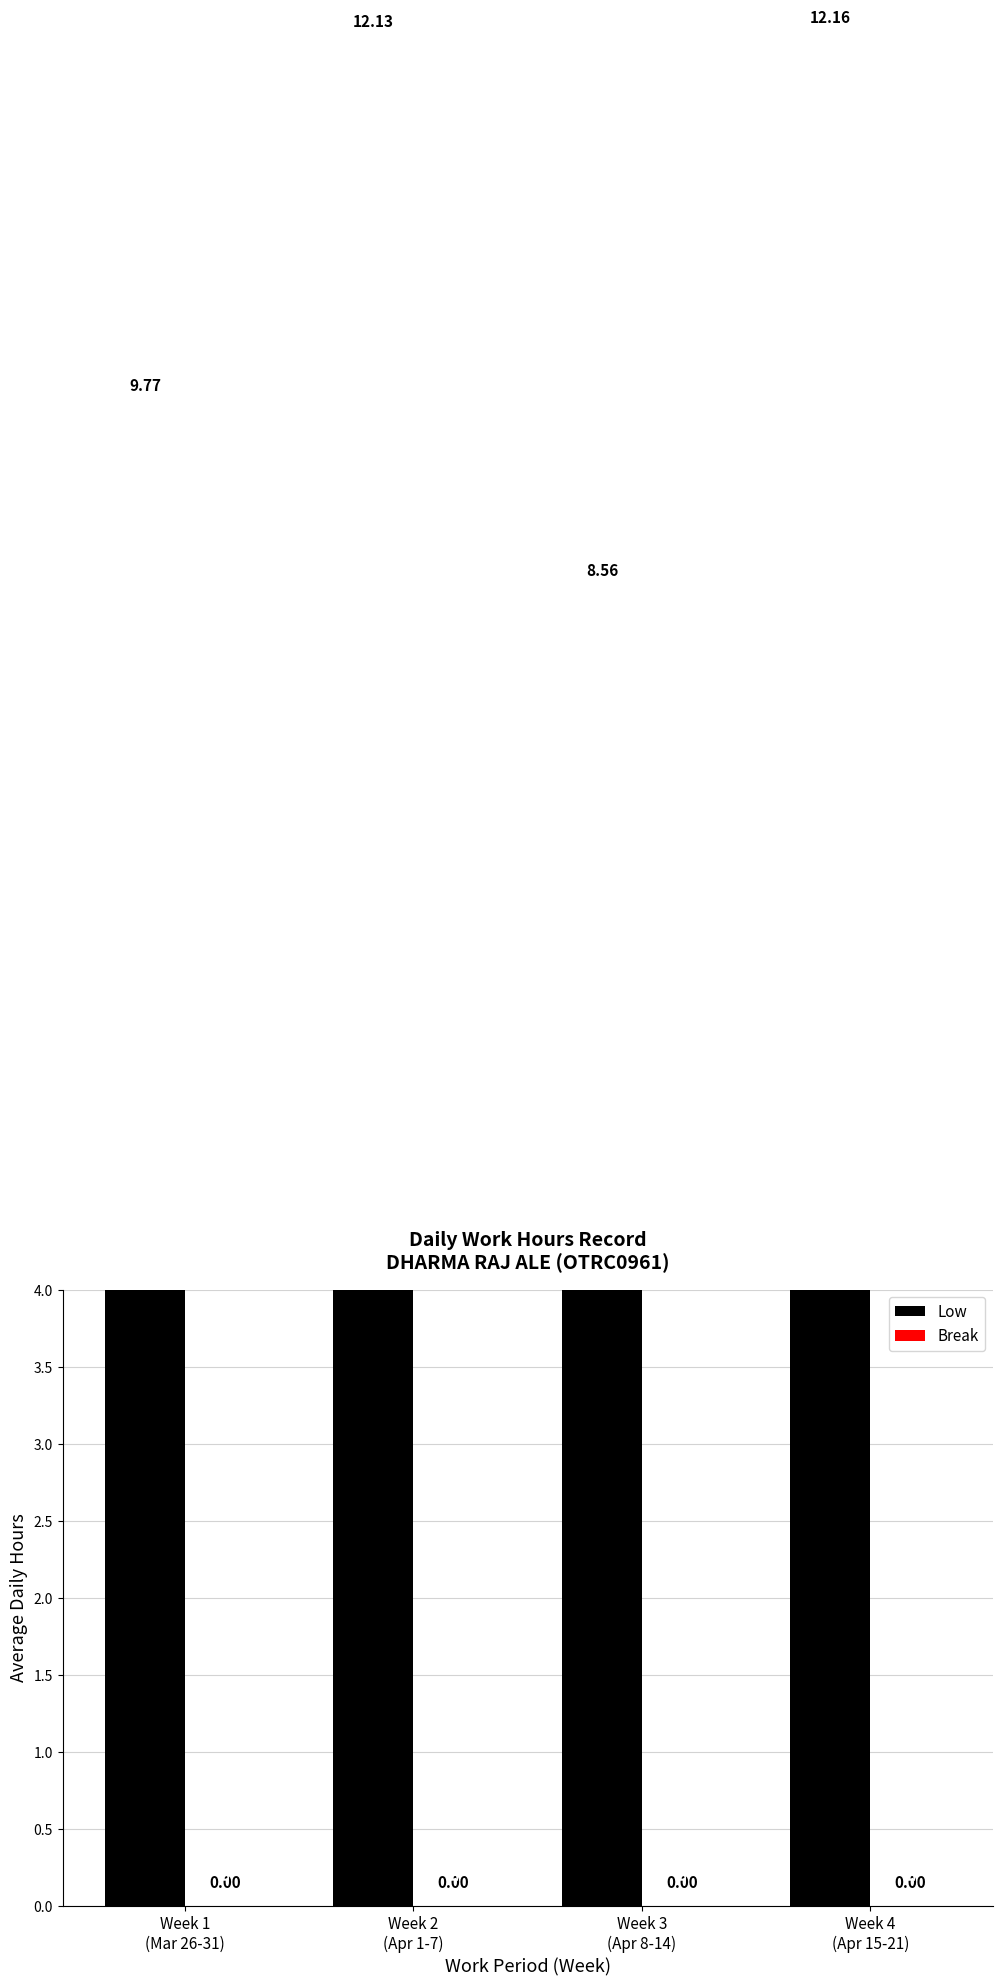

What is the average value of the Low series?

10.7